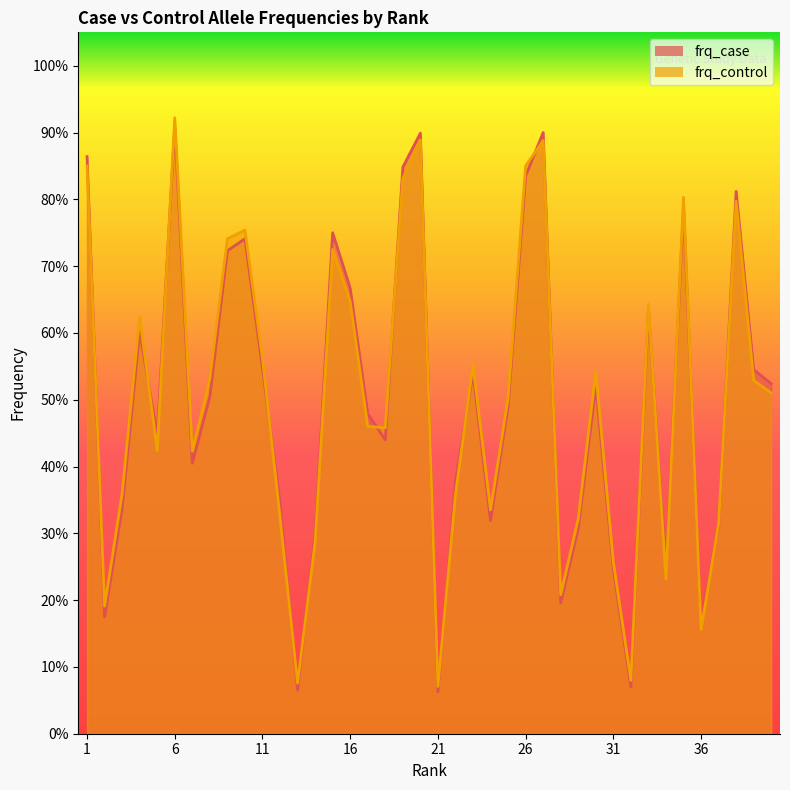

Does the chart display data point markers on the line(s)?

No